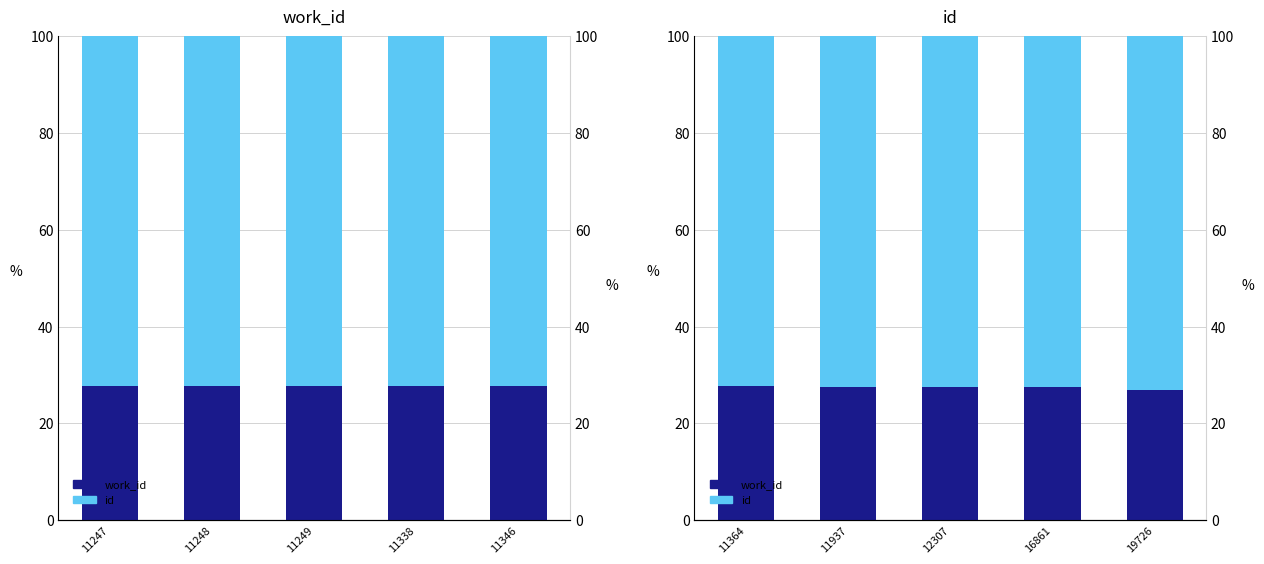

At which category is the sum across all series the highest?

11247